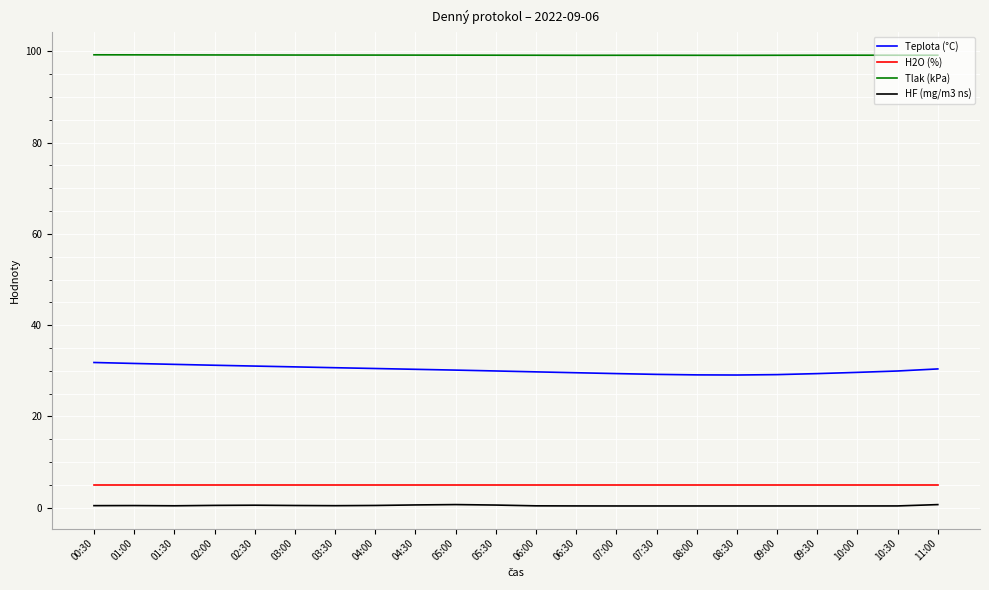

Which series has the largest total across all categories?

Tlak (kPa)